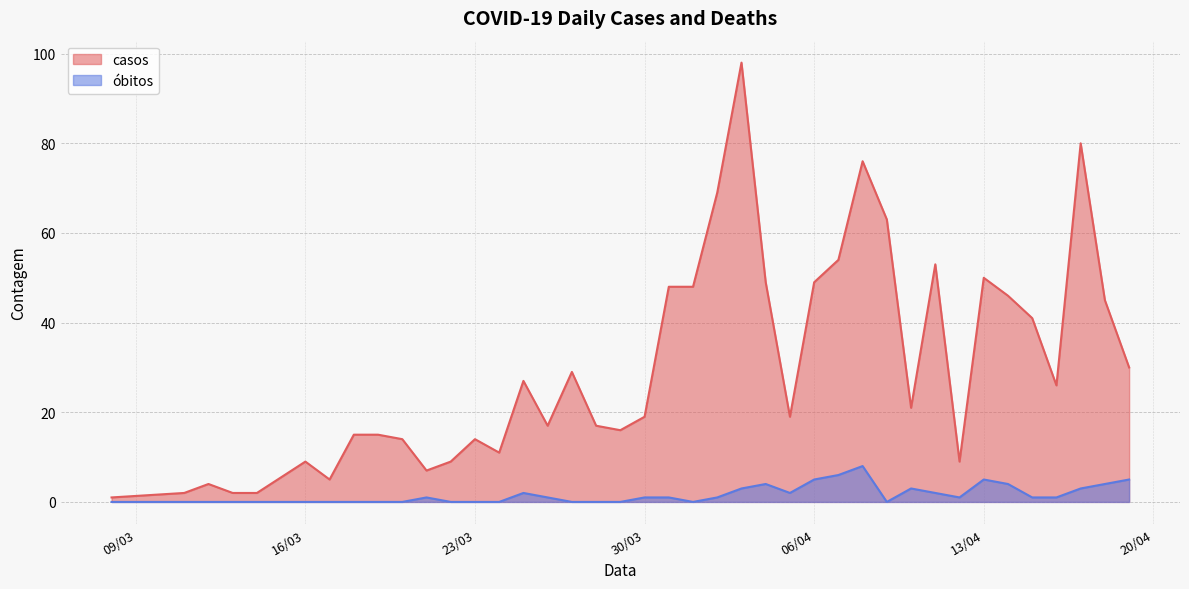

At how many categories does at least one series exceed 91?

1